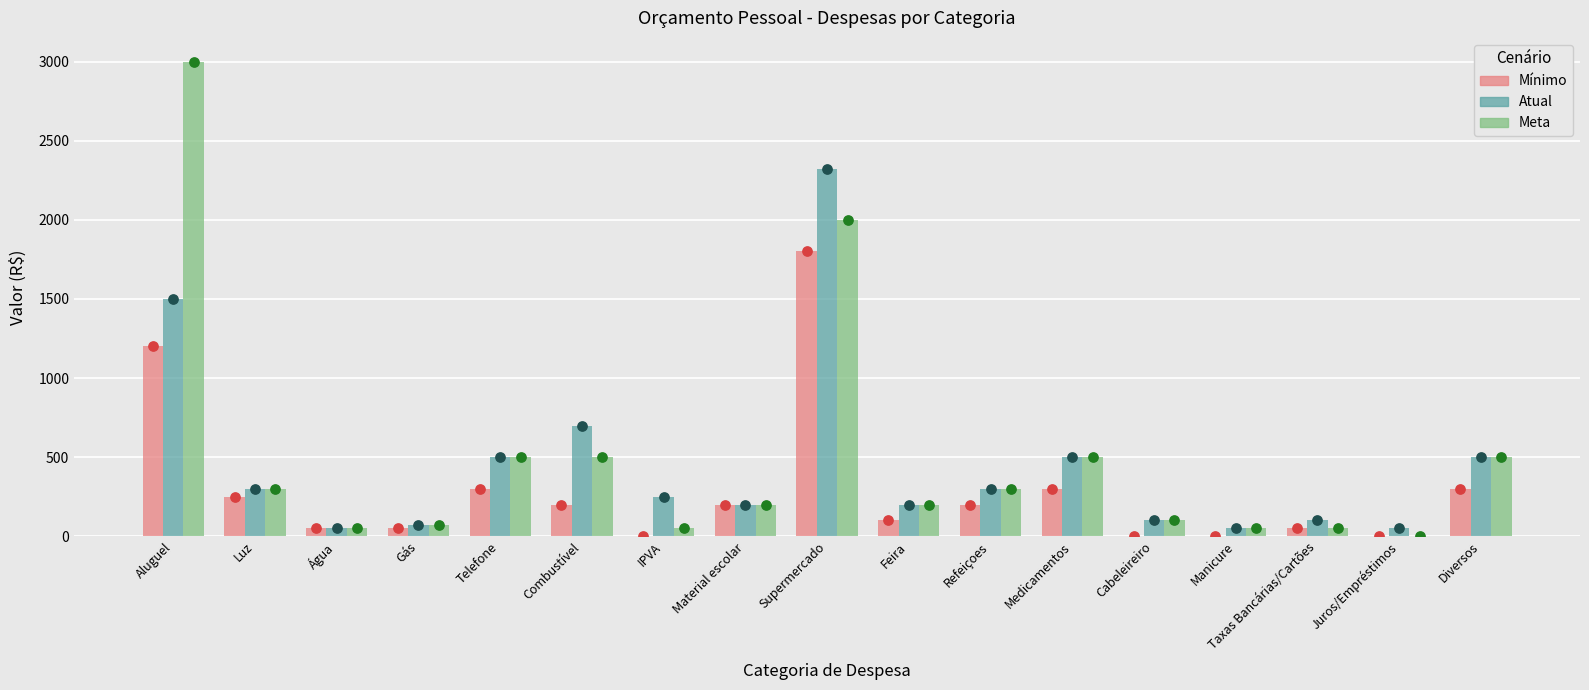

At which category is the sum across all series the highest?

Supermercado